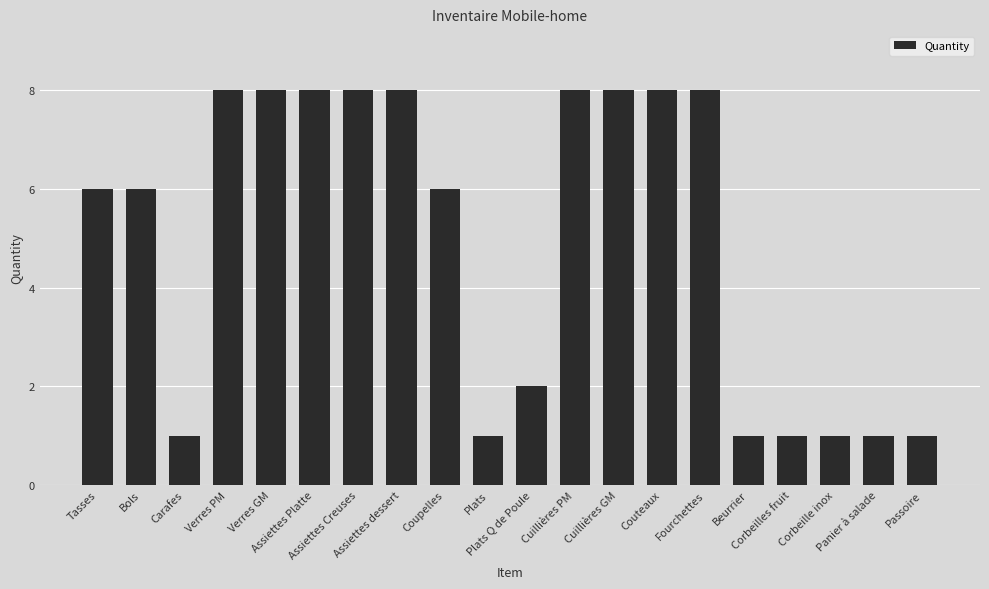

How many categories are shown in the chart?

20